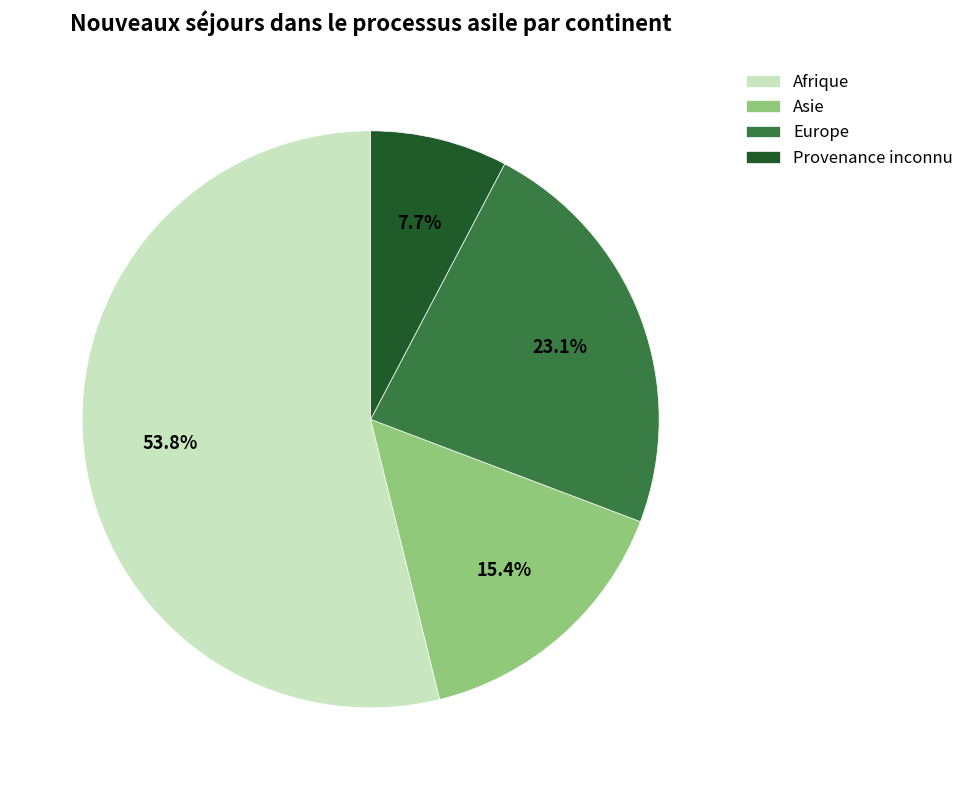

True or false: Asie accounts for 15% of the total.

True